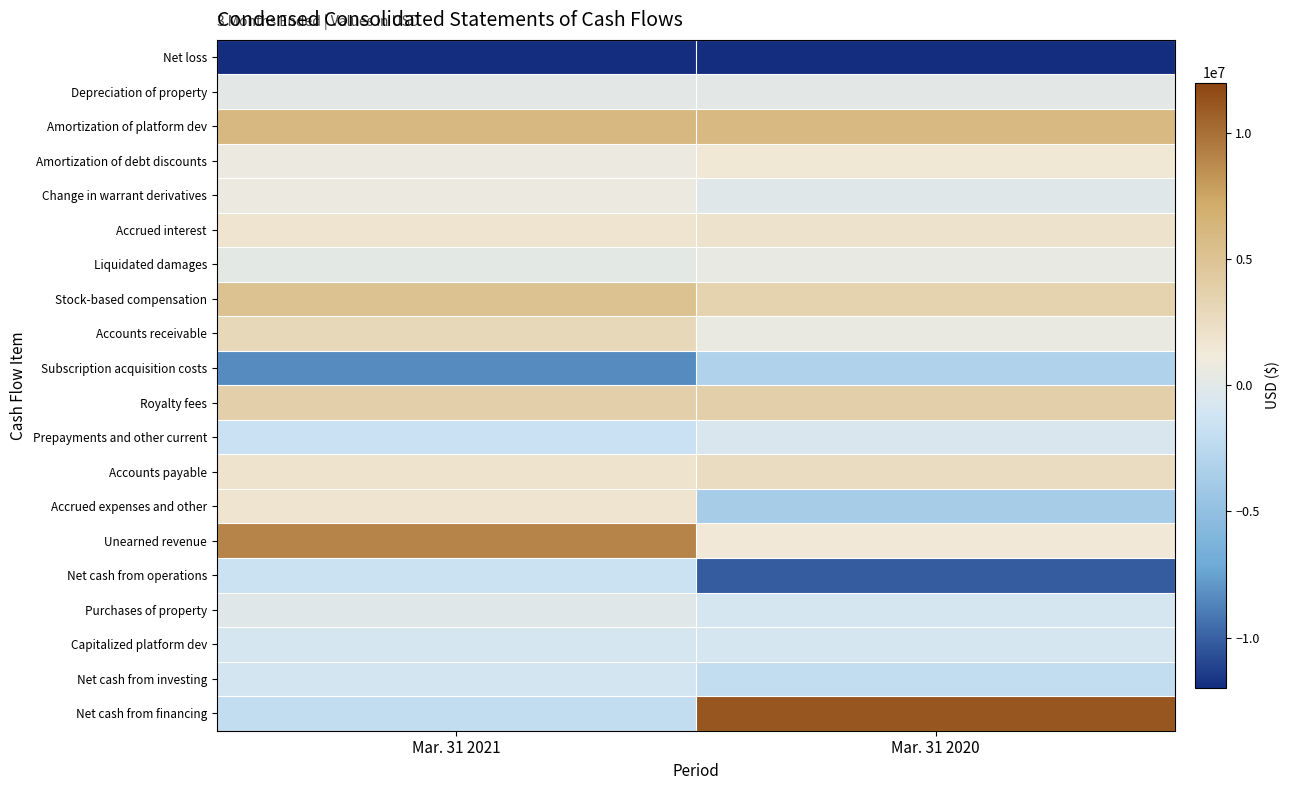

Count the number of data series in this chart.

20